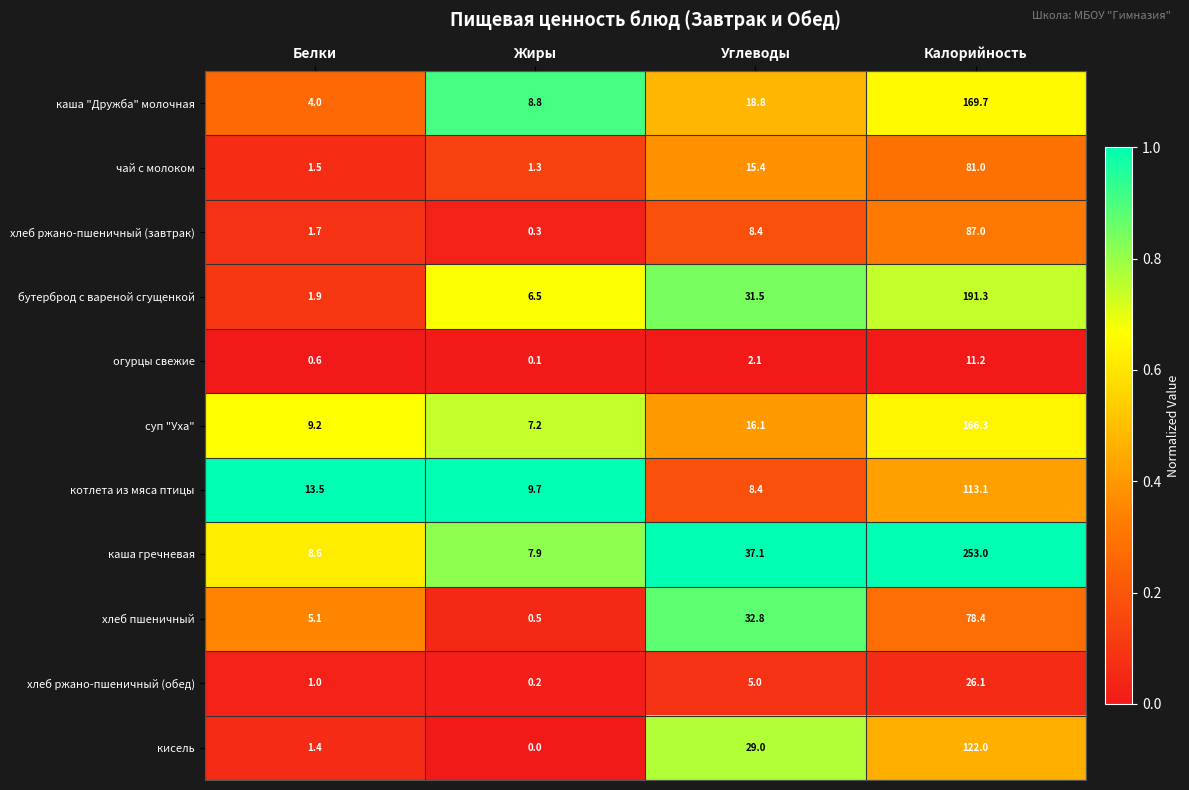

The value of огурцы свежие at Калорийность is 11.2. True or false?

True